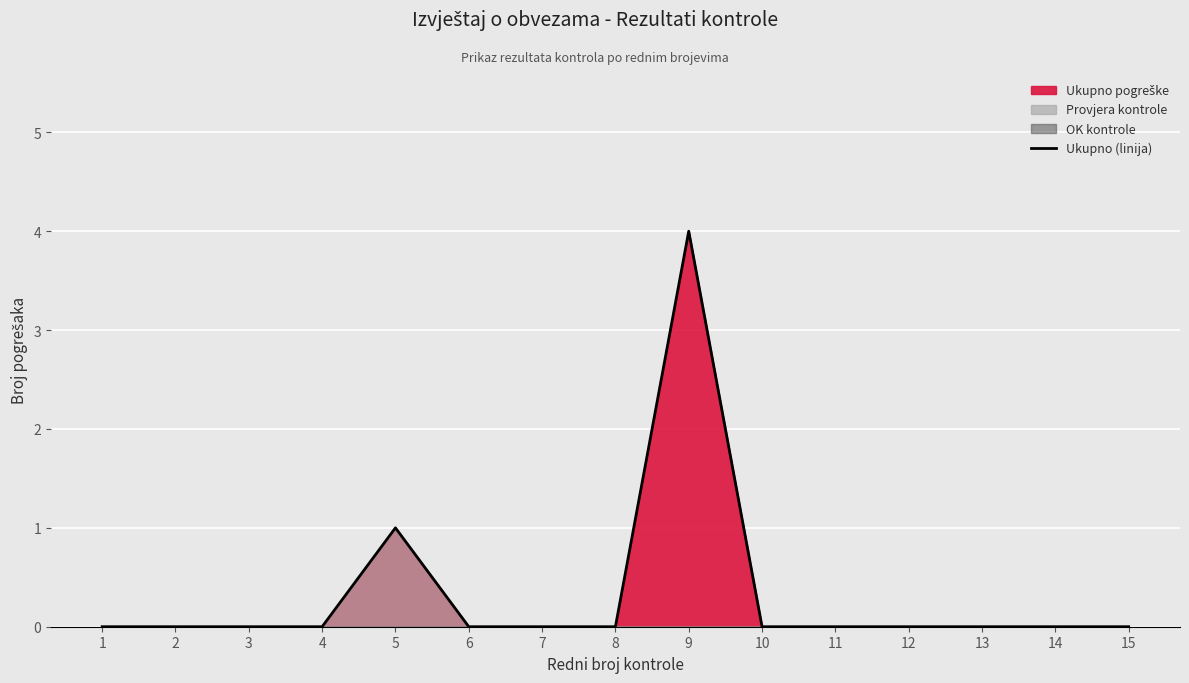

Where is the first local maximum?

5